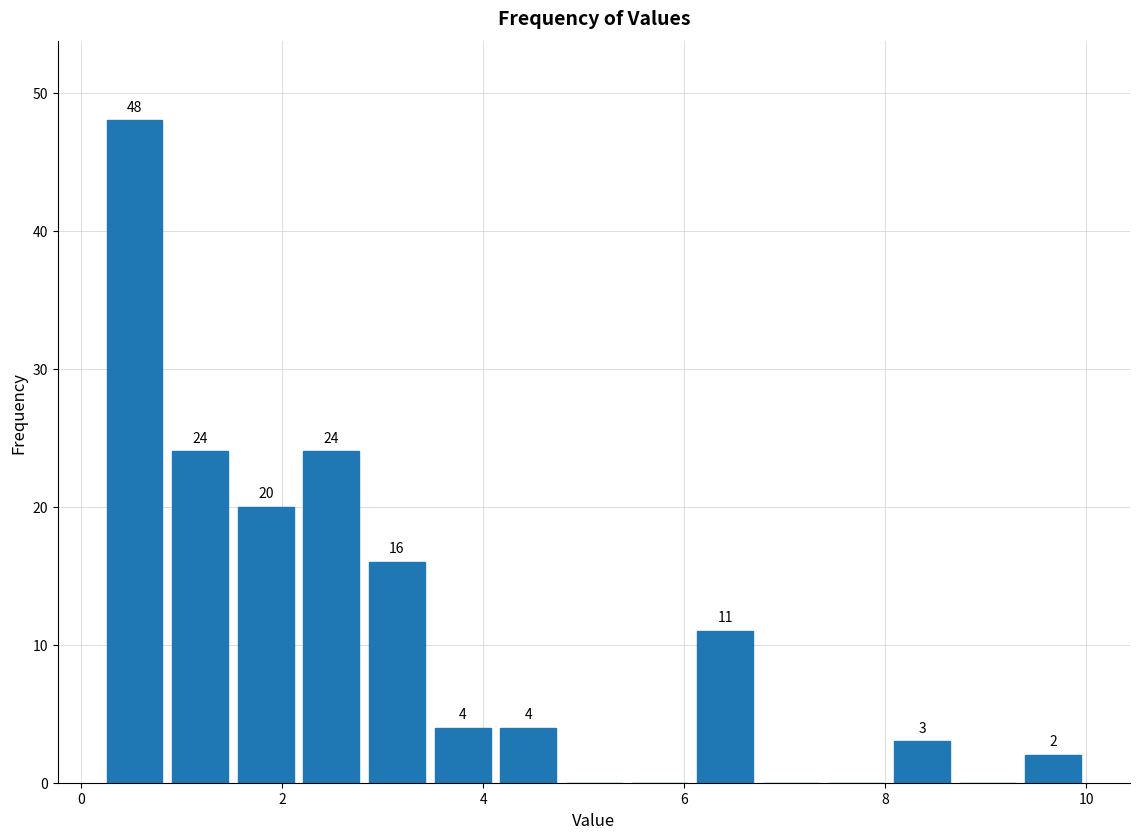

Around what value on the x-axis is the tallest bar? Give the approximate position of its centre, as read against the axis.

0.6